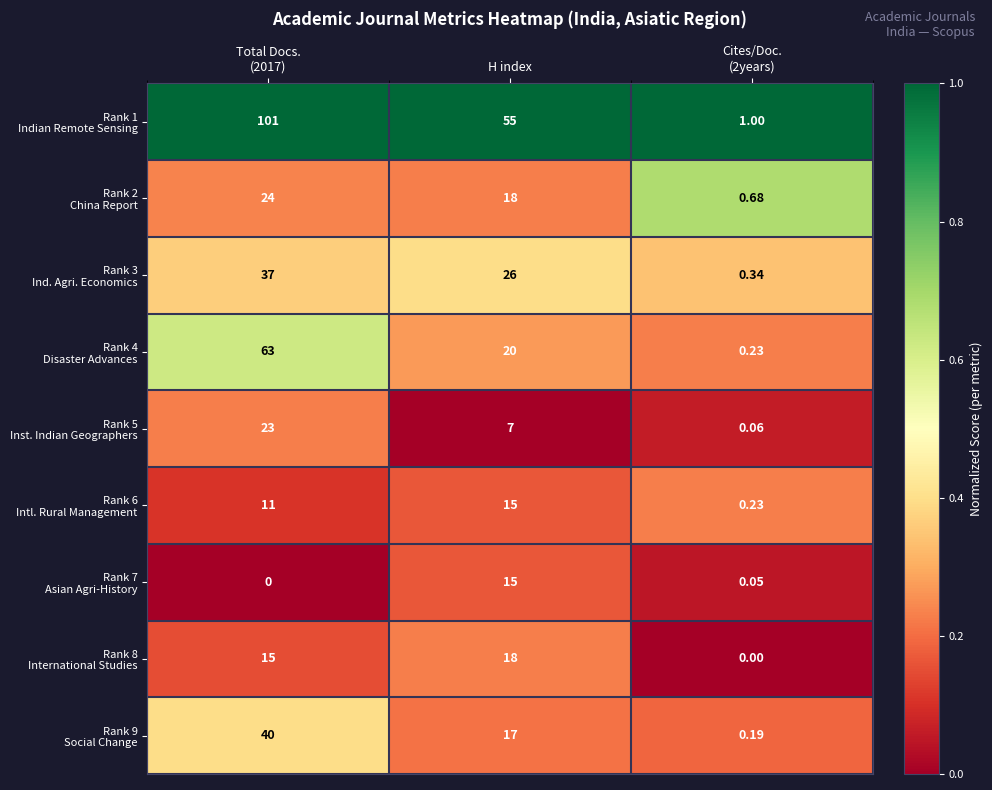

What is the greatest value displayed?

101.0